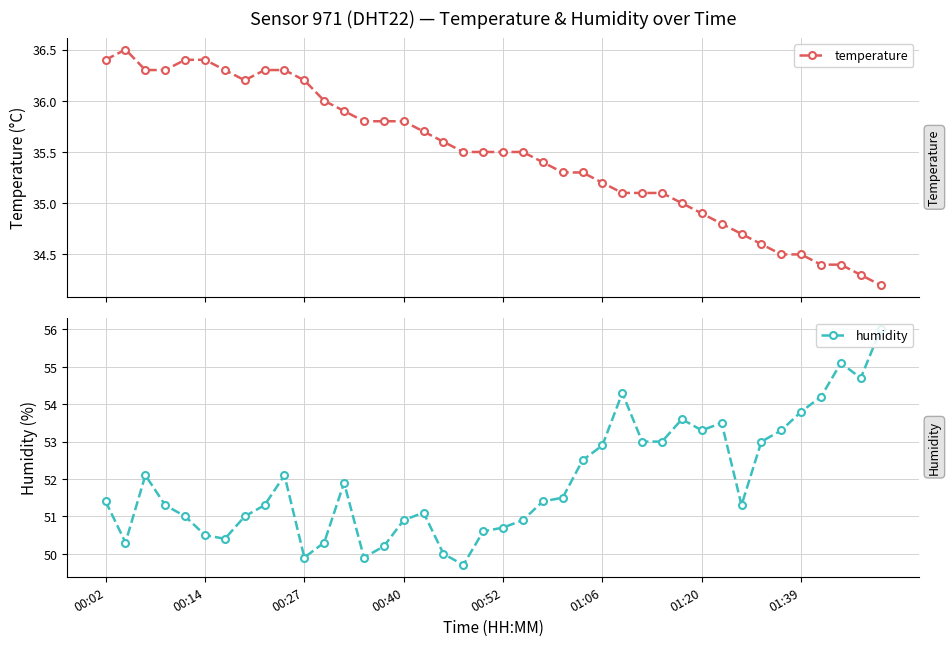

Reading right to left, transcribe all the data shown in this chart.

temperature: 34.2	34.3	34.4	34.4	34.5	34.5	34.6	34.7	34.8	34.9	35.0	35.1	35.1	35.1	35.2	35.3	35.3	35.4	35.5	35.5	35.5	35.5	35.6	35.7	35.8	35.8	35.8	35.9	36.0	36.2	36.3	36.3	36.2	36.3	36.4	36.4	36.3	36.3	36.5	36.4
humidity: 56.0	54.7	55.1	54.2	53.8	53.3	53.0	51.3	53.5	53.3	53.6	53.0	53.0	54.3	52.9	52.5	51.5	51.4	50.9	50.7	50.6	49.7	50.0	51.1	50.9	50.2	49.9	51.9	50.3	49.9	52.1	51.3	51.0	50.4	50.5	51.0	51.3	52.1	50.3	51.4